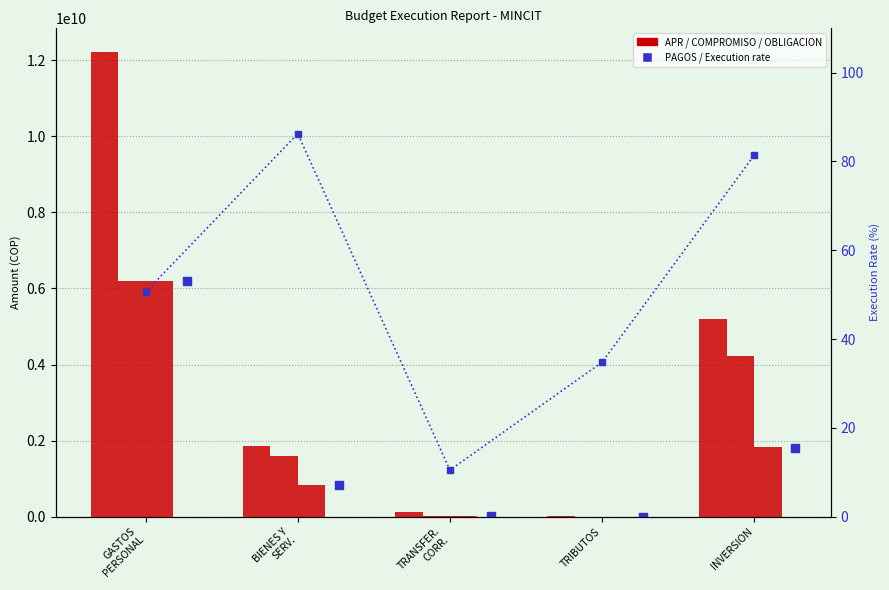

What is the total value across all series at GASTOS
PERSONAL?

30795653678.4